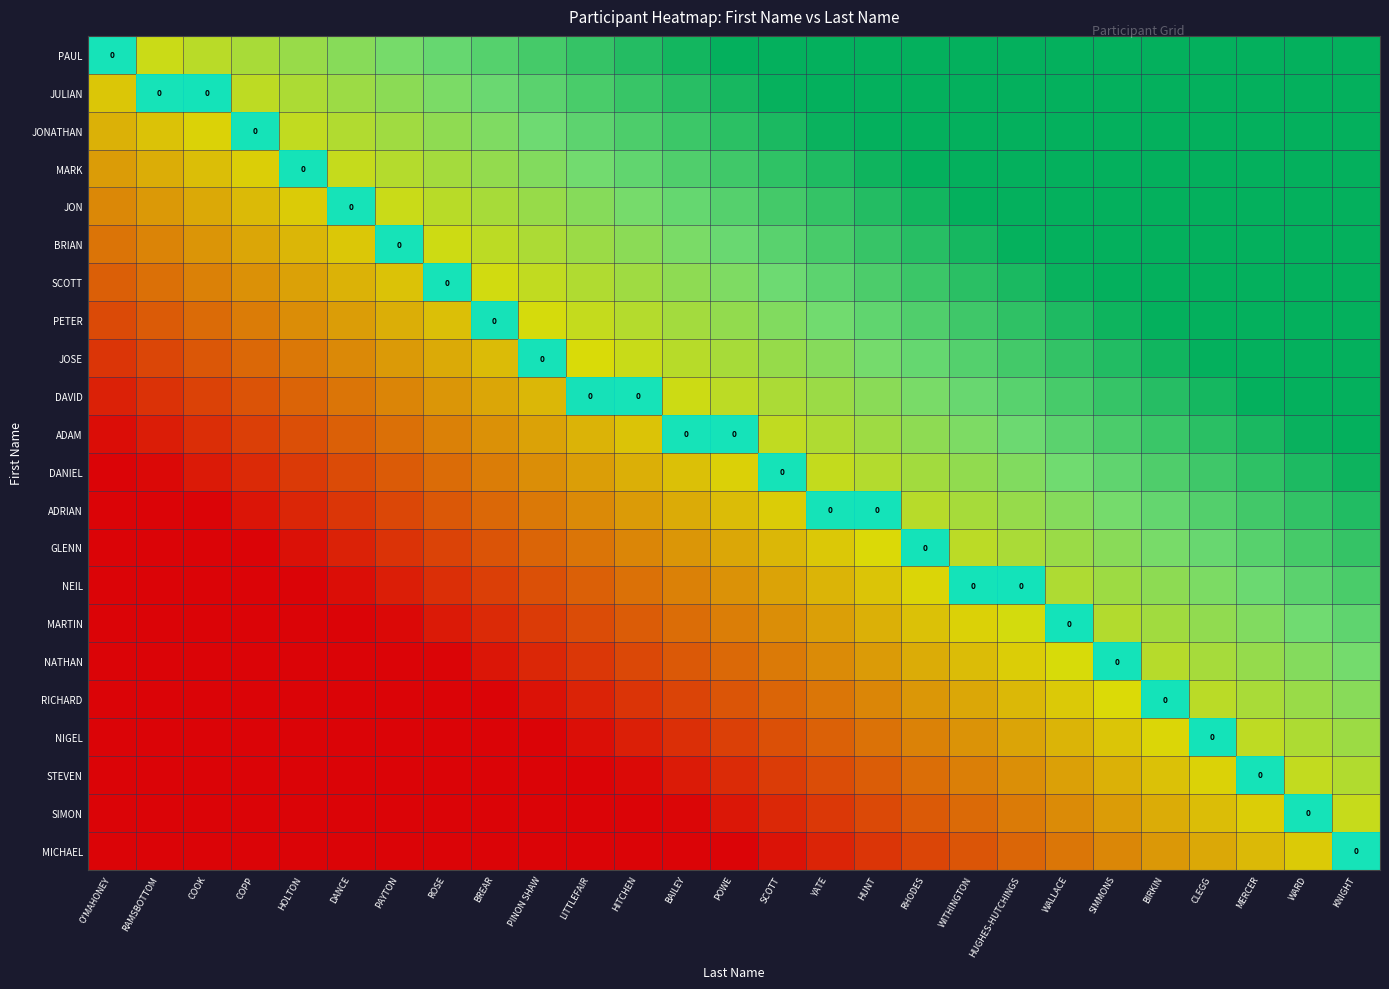

The SIMON series shows 0.2 at ROSE. True or false?

False